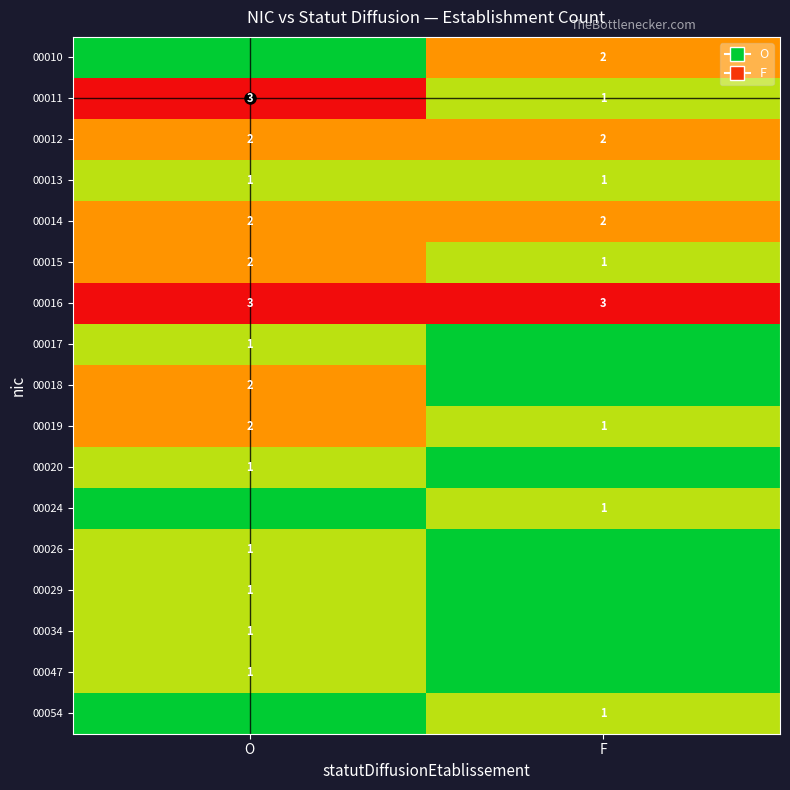

True or false: 00029 has a value of 1 at O.

True